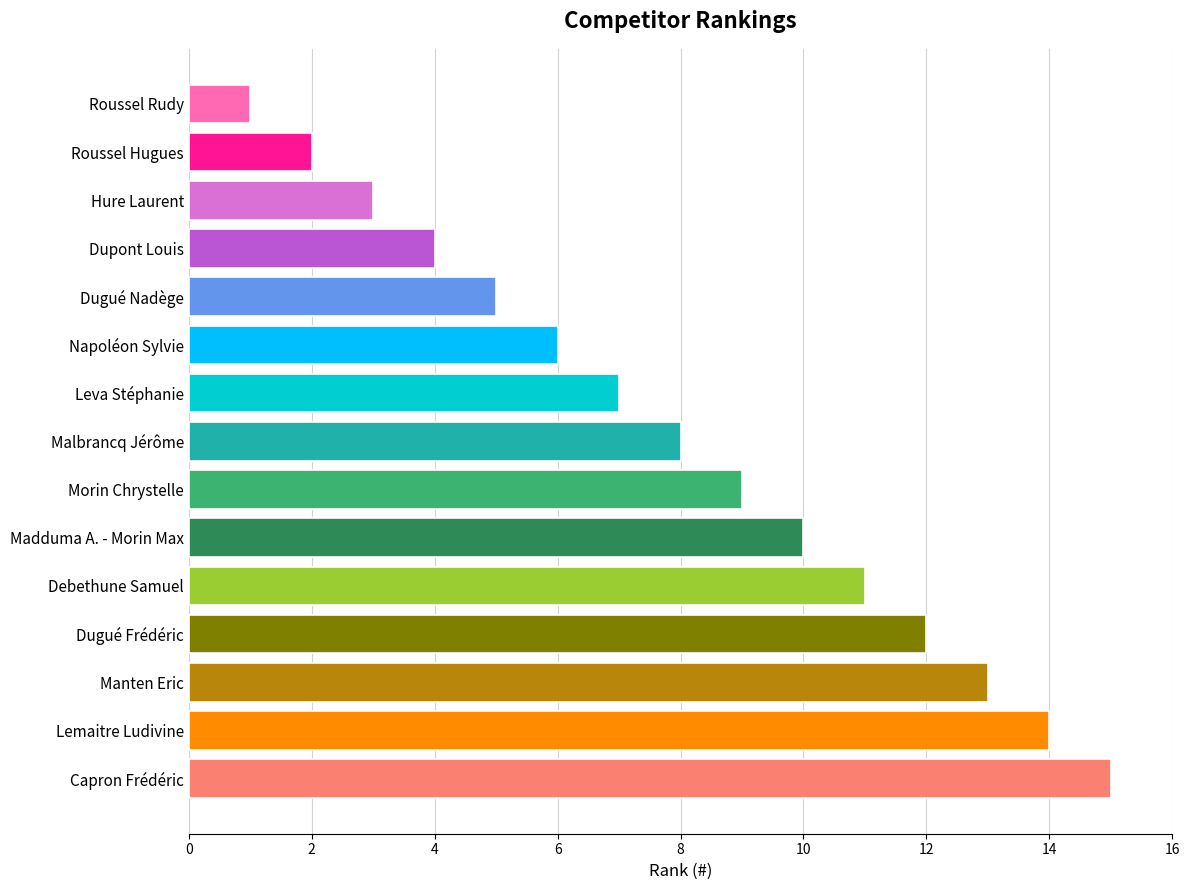

True or false: the data shows 1 at Dupont Louis.

False